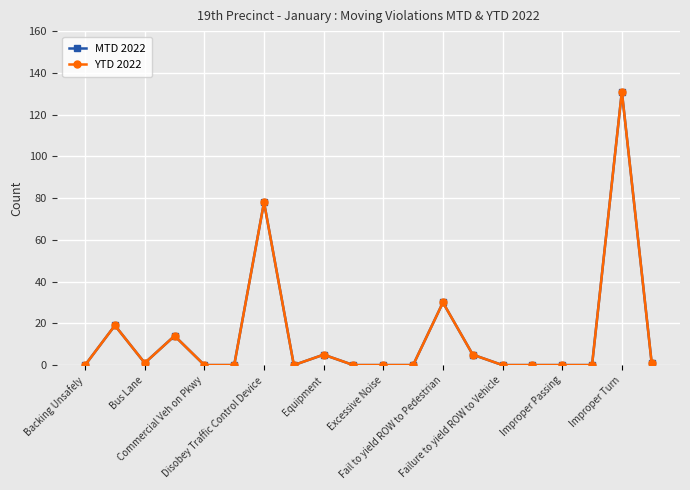

Which series has the largest total across all categories?

MTD 2022